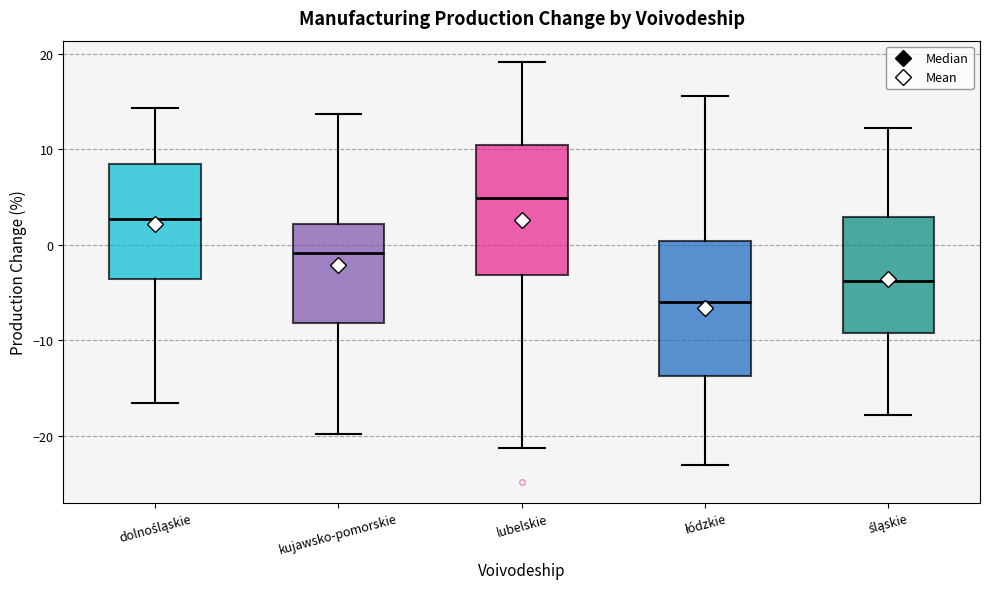

Reading left to right, transcribe this box plot: for each box, give where its median line is, the range the box spans, and where its two whiskers end, as read against the y-axis. The values are not printed on the chart, so give them approximately, as read against the axis.

dolnośląskie: median 3, box -4 to 8, whiskers -17 to 14
kujawsko-pomorskie: median -1, box -8 to 2, whiskers -20 to 14
lubelskie: median 5, box -3 to 10, whiskers -21 to 19
łódzkie: median -6, box -14 to 0, whiskers -23 to 16
śląskie: median -4, box -9 to 3, whiskers -18 to 12